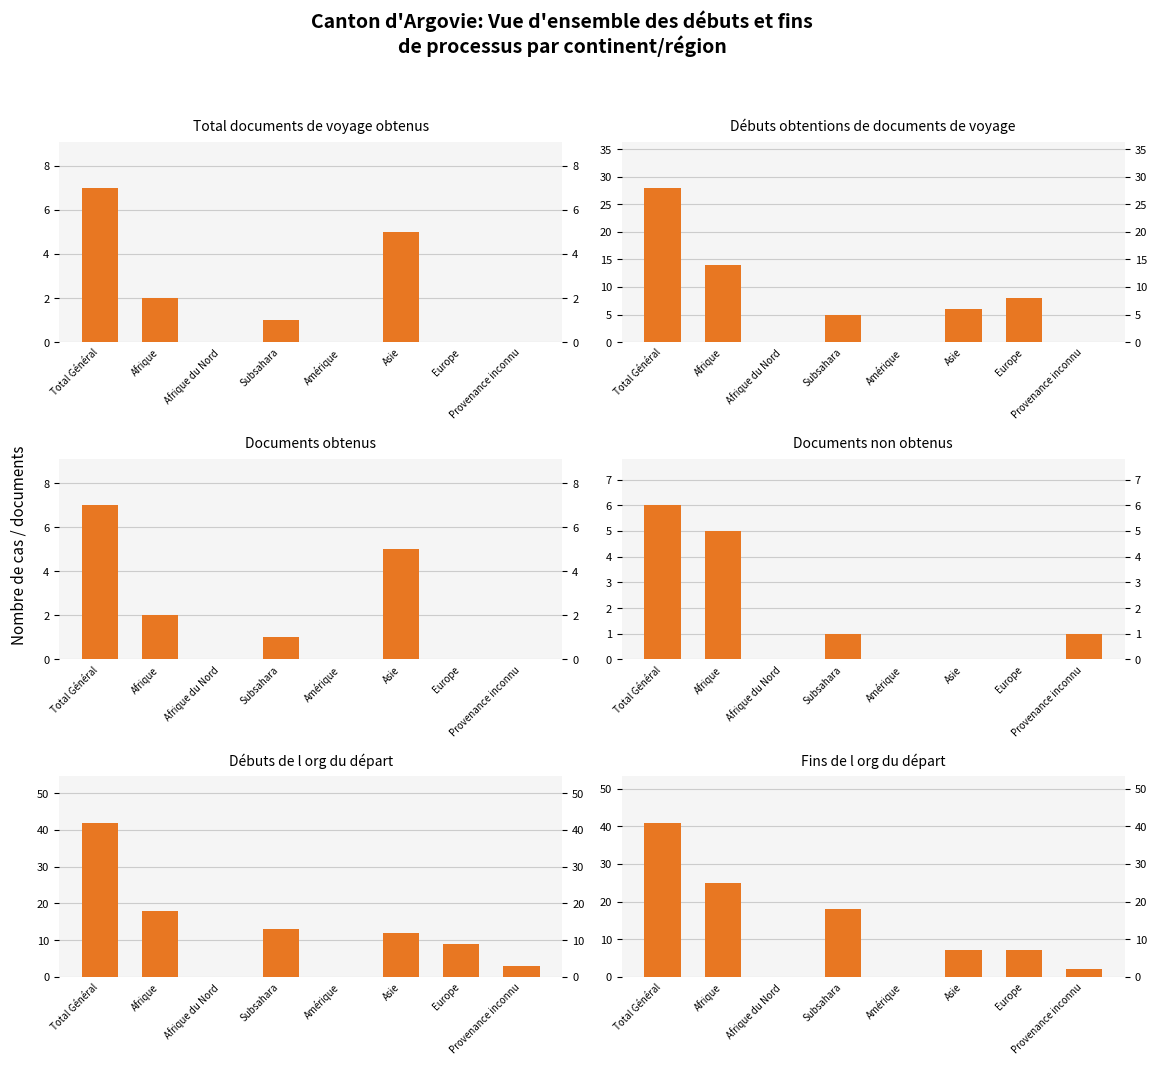

Reading right to left, transcribe all the data shown in this chart.

Total documents de voyage obtenus: Provenance inconnu=0	Europe=0	Asie=5	Amérique=0	Subsahara=1	Afrique du Nord=0	Afrique=2	Total Général=7
Débuts obtentions de documents de voyage: Provenance inconnu=0	Europe=8	Asie=6	Amérique=0	Subsahara=5	Afrique du Nord=0	Afrique=14	Total Général=28
Documents obtenus: Provenance inconnu=0	Europe=0	Asie=5	Amérique=0	Subsahara=1	Afrique du Nord=0	Afrique=2	Total Général=7
Documents non obtenus: Provenance inconnu=1	Europe=0	Asie=0	Amérique=0	Subsahara=1	Afrique du Nord=0	Afrique=5	Total Général=6
Débuts de l org du départ: Provenance inconnu=3	Europe=9	Asie=12	Amérique=0	Subsahara=13	Afrique du Nord=0	Afrique=18	Total Général=42
Fins de l org du départ: Provenance inconnu=2	Europe=7	Asie=7	Amérique=0	Subsahara=18	Afrique du Nord=0	Afrique=25	Total Général=41